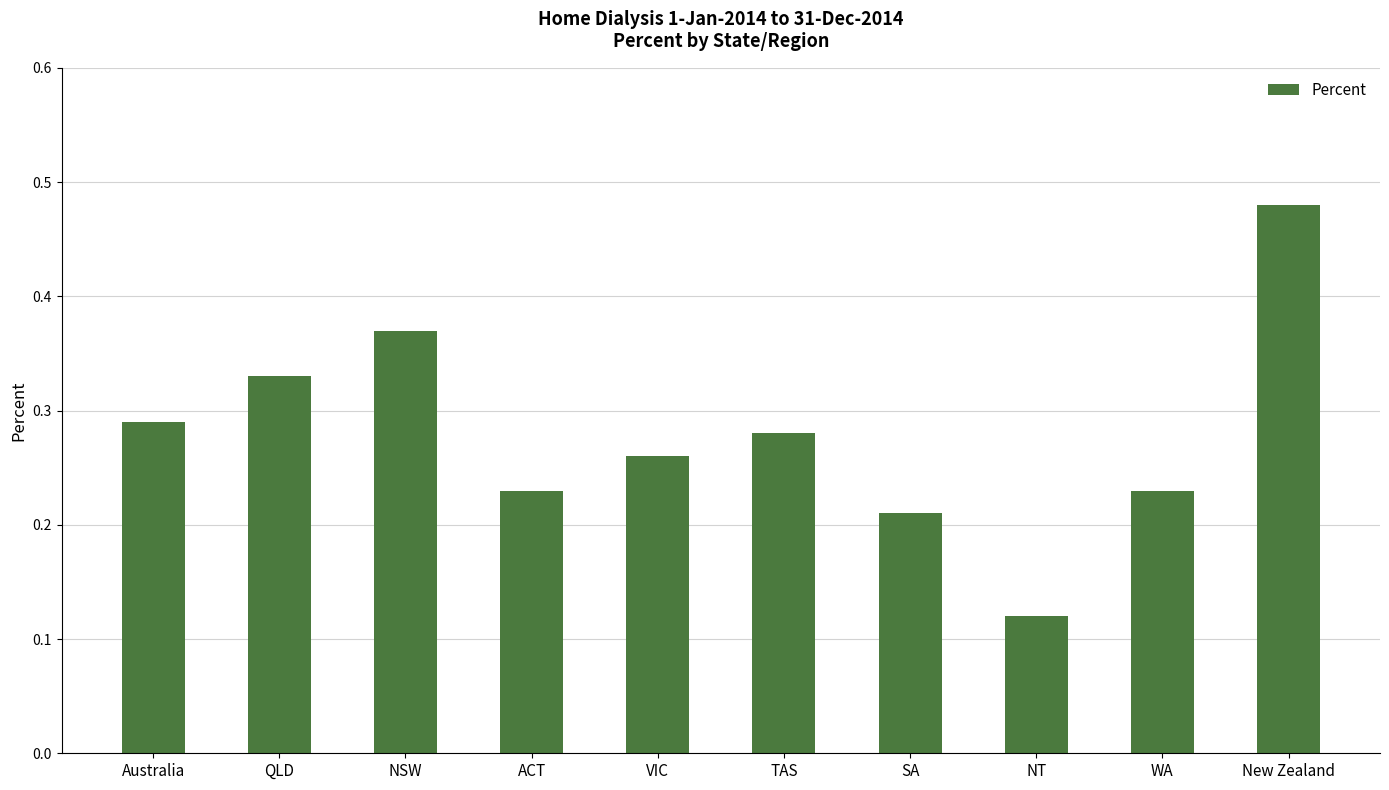

Which label corresponds to the largest value in the chart?

New Zealand